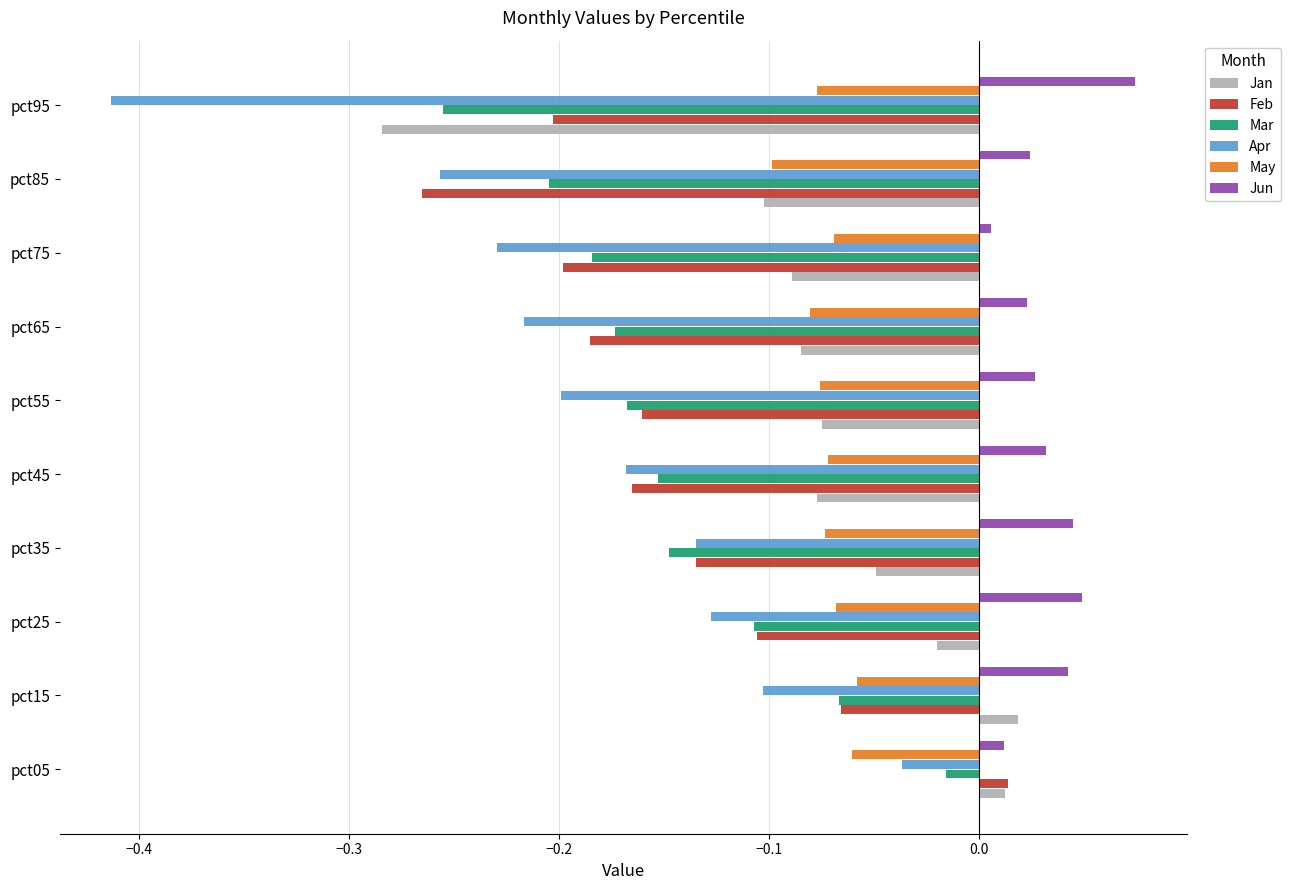

The value of Apr at pct55 is -0.1. True or false?

False